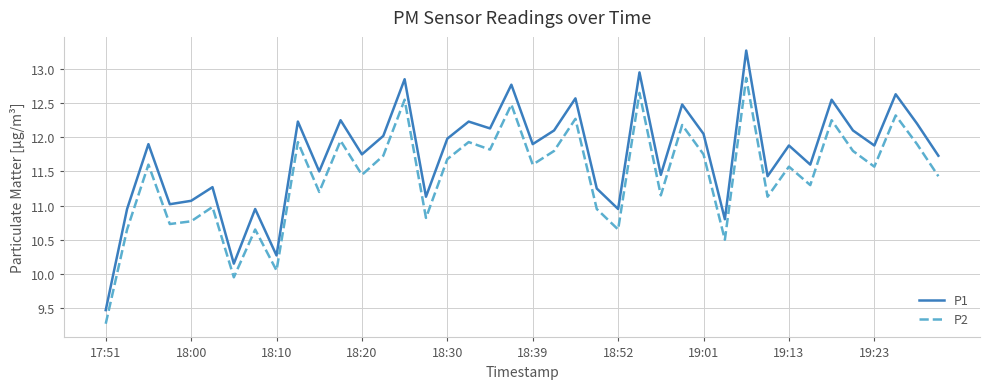

What is the lowest value of the P1 series?

9.5